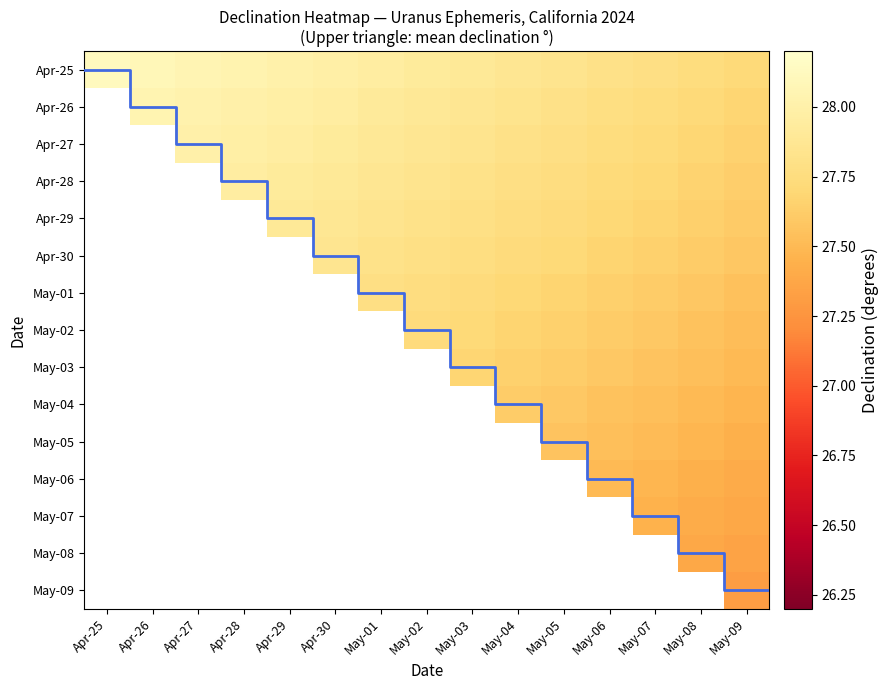

What is the total value across all series at May-03?

415.6